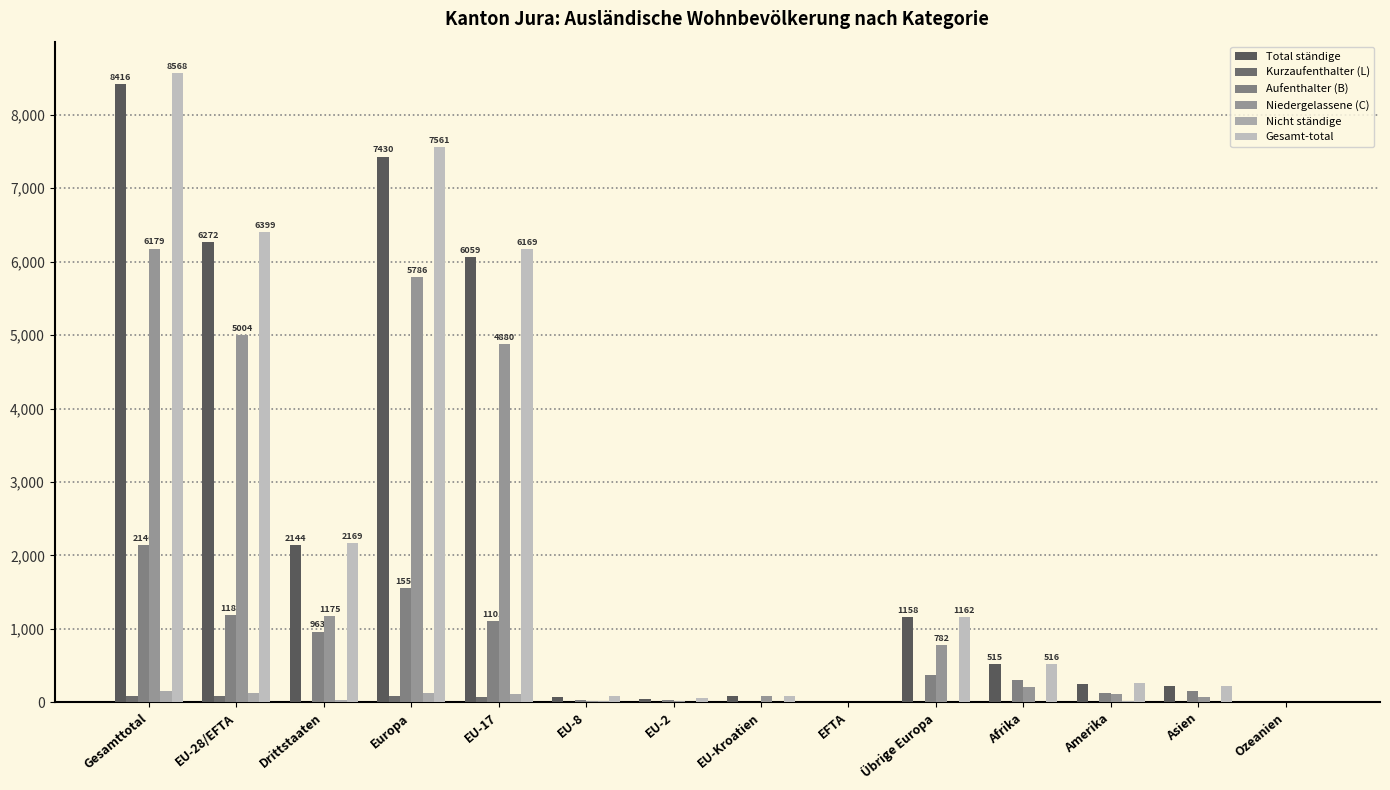

Reading right to left, what are all the values shown in this chart?

Total ständige: Ozeanien=5	Asien=220	Amerika=246	Afrika=515	Übrige Europa=1158	EFTA=5	EU-Kroatien=91	EU-2=51	EU-8=66	EU-17=6059	Europa=7430	Drittstaaten=2144	EU-28/EFTA=6272	Gesamttotal=8416
Kurzaufenthalter (L): Ozeanien=0	Asien=1	Amerika=4	Afrika=0	Übrige Europa=1	EFTA=0	EU-Kroatien=0	EU-2=2	EU-8=5	EU-17=78	Europa=86	Drittstaaten=6	EU-28/EFTA=85	Gesamttotal=91
Aufenthalter (B): Ozeanien=4	Asien=152	Amerika=128	Afrika=304	Übrige Europa=375	EFTA=0	EU-Kroatien=8	EU-2=37	EU-8=37	EU-17=1101	Europa=1558	Drittstaaten=963	EU-28/EFTA=1183	Gesamttotal=2146
Niedergelassene (C): Ozeanien=1	Asien=67	Amerika=114	Afrika=211	Übrige Europa=782	EFTA=5	EU-Kroatien=83	EU-2=12	EU-8=24	EU-17=4880	Europa=5786	Drittstaaten=1175	EU-28/EFTA=5004	Gesamttotal=6179
Nicht ständige: Ozeanien=1	Asien=3	Amerika=16	Afrika=1	Übrige Europa=4	EFTA=0	EU-Kroatien=0	EU-2=2	EU-8=15	EU-17=110	Europa=131	Drittstaaten=25	EU-28/EFTA=127	Gesamttotal=152
Gesamt-total: Ozeanien=6	Asien=223	Amerika=262	Afrika=516	Übrige Europa=1162	EFTA=5	EU-Kroatien=91	EU-2=53	EU-8=81	EU-17=6169	Europa=7561	Drittstaaten=2169	EU-28/EFTA=6399	Gesamttotal=8568